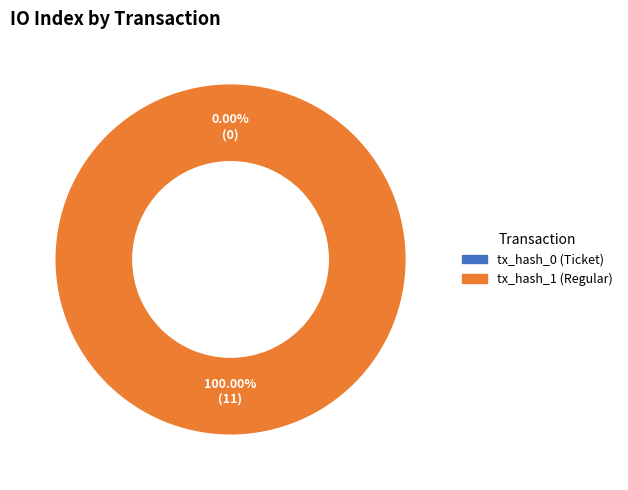

How many segments does this pie chart have?

2